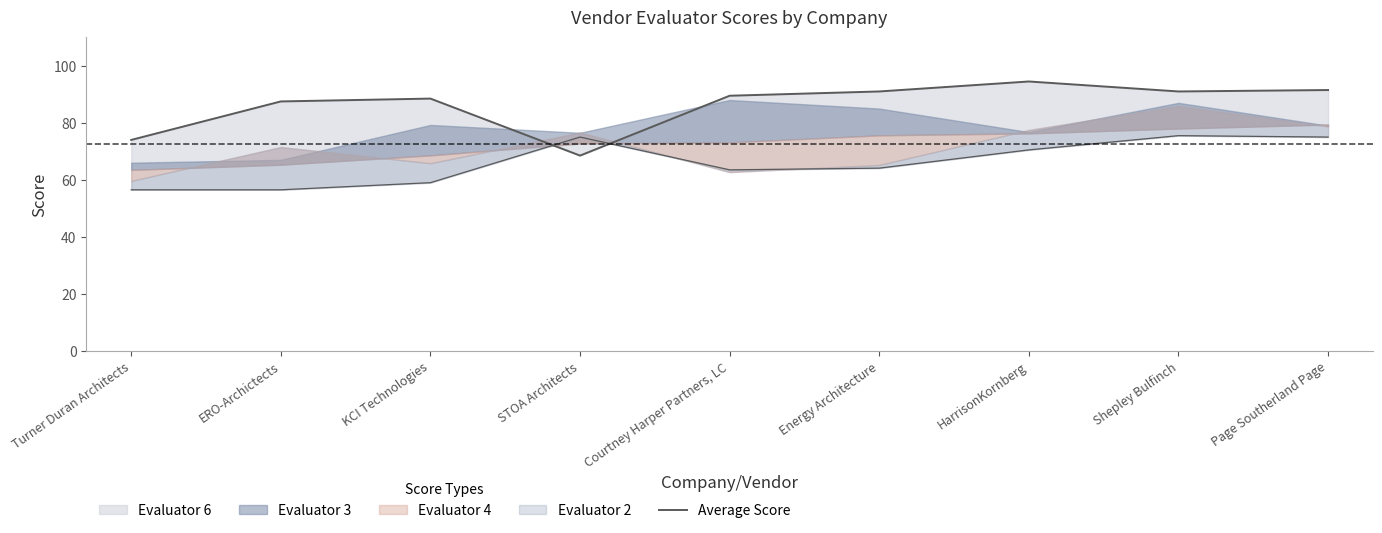

List the labels in order of value, smallest first.

STOA Architects, Turner Duran Architects, ERO-Archictects, KCI Technologies, Courtney Harper Partners, LC, Energy Architecture, Shepley Bulfinch, Page Southerland Page, HarrisonKornberg